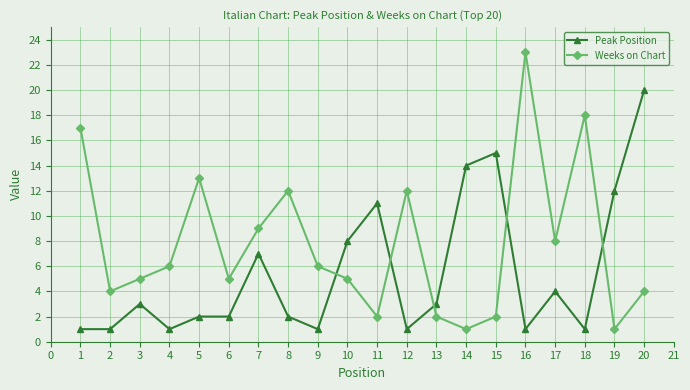

Is the value of Peak Position at 10 greater than the value of Weeks on Chart at 3?

Yes